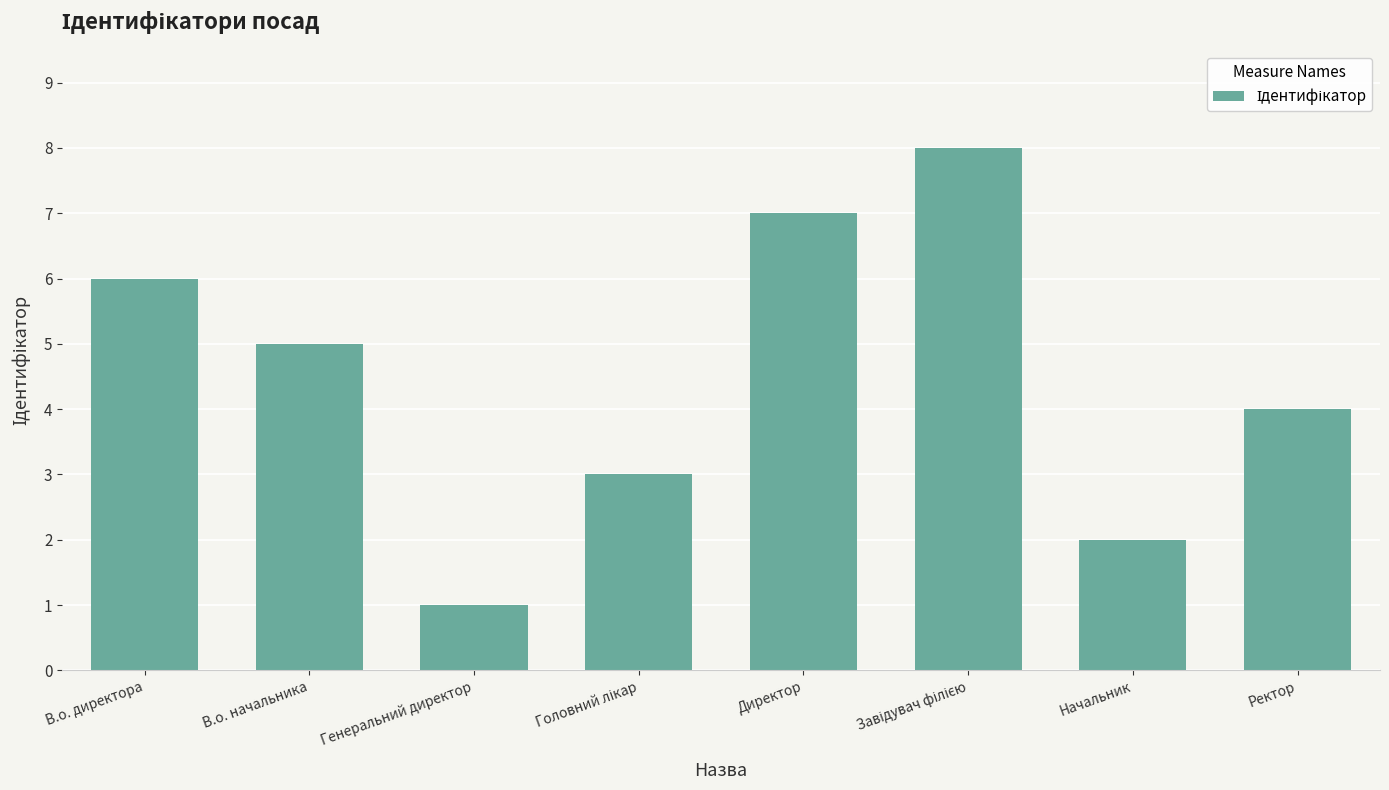

What is the difference between the maximum and minimum values?

7